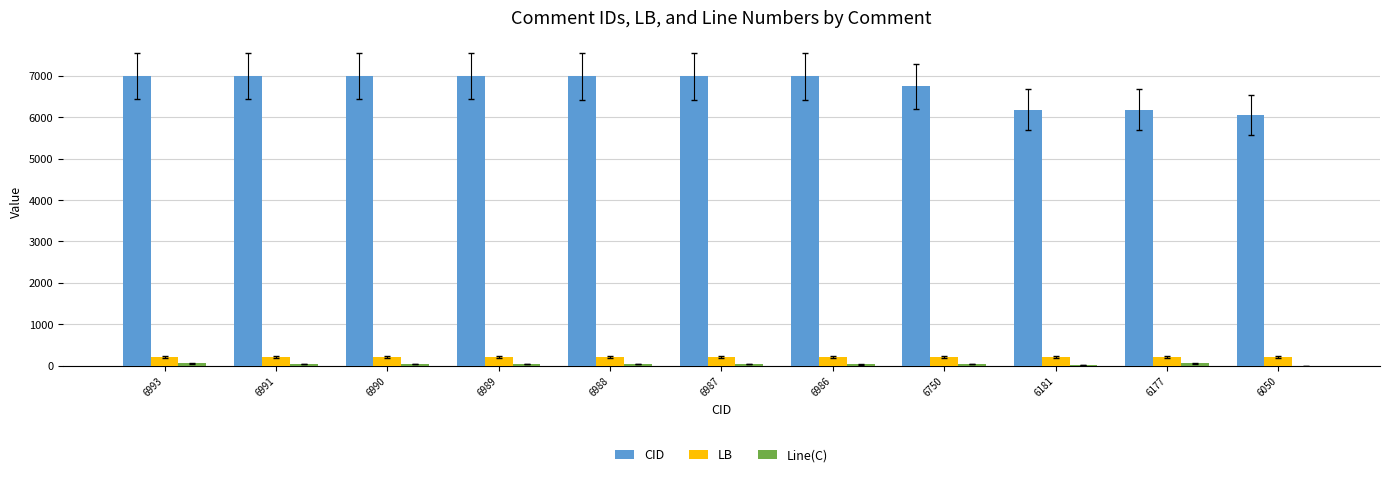

True or false: LB has a value of 204 at 6989.

True